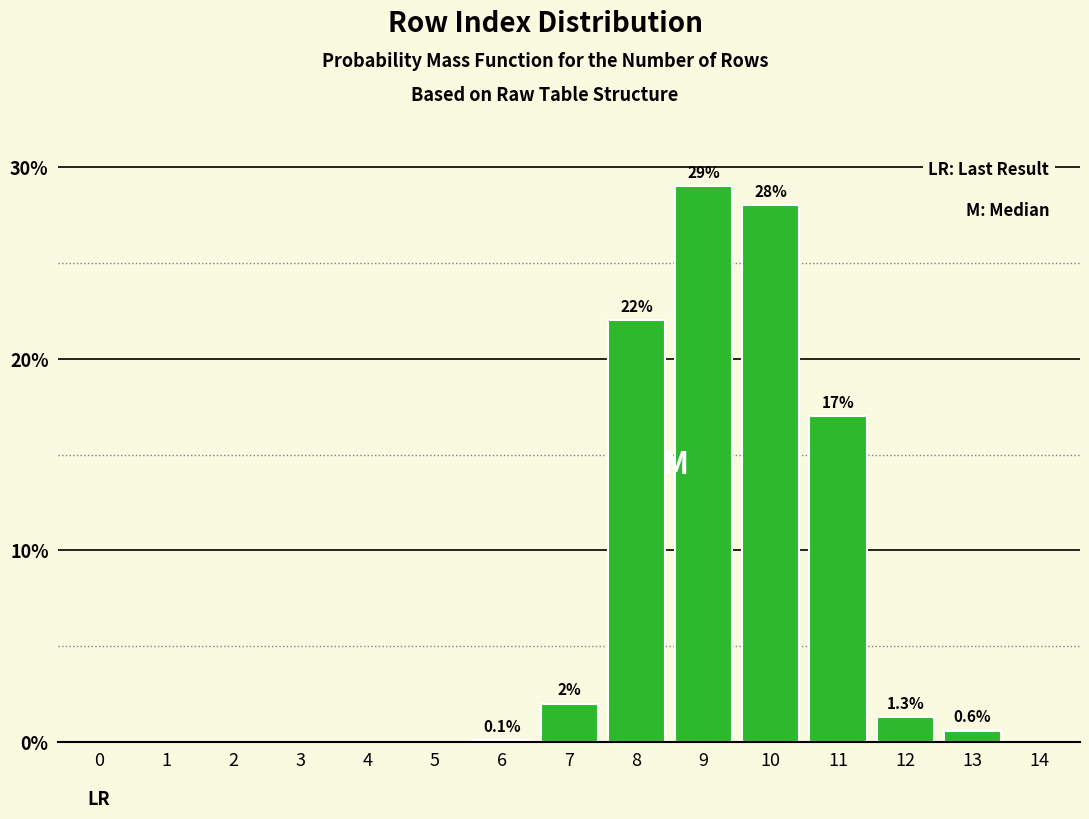

Reading left to right, extract all data points from this chart.

0=0.0	1=0.0	2=0.0	3=0.0	4=0.0	5=0.0	6=0.1	7=2.0	8=22.0	9=29.0	10=28.0	11=17.0	12=1.3	13=0.6	14=0.0